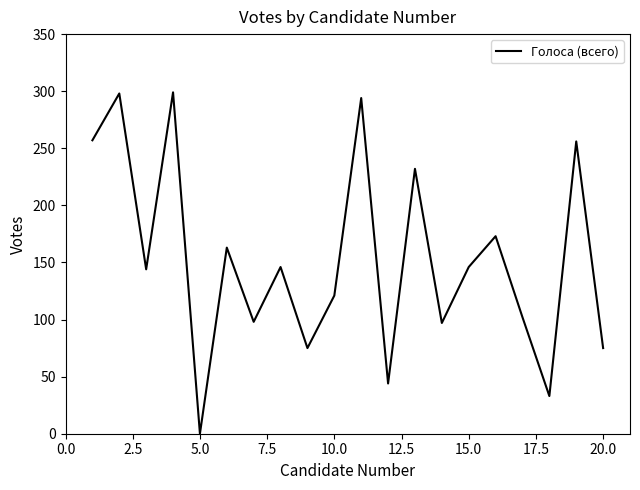

What is the greatest value displayed?

299